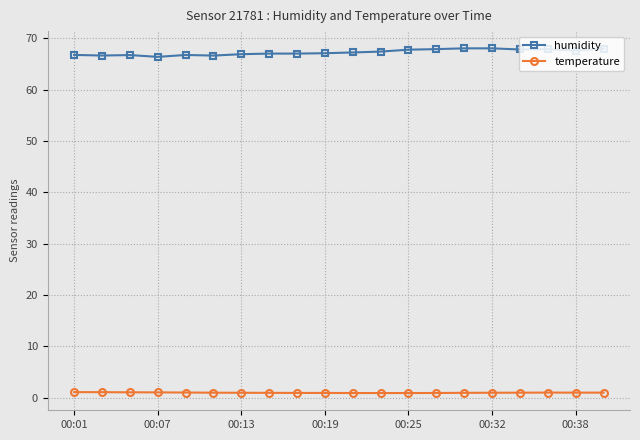

True or false: humidity and temperature cross at least once.

False